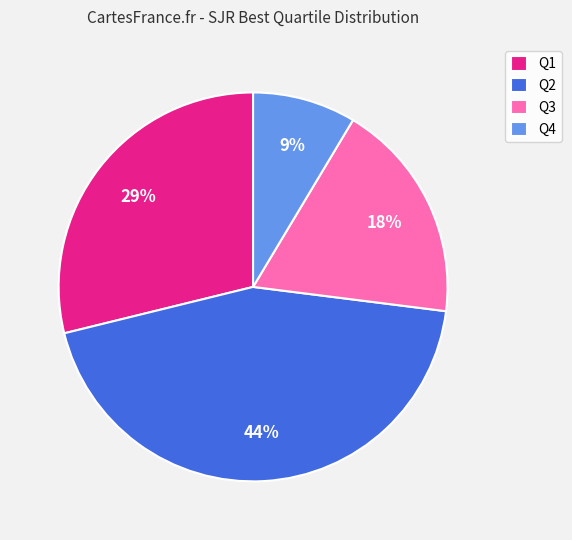

To the nearest percent, what is the difference between the Q2 and Q1 slice percentages?

15%